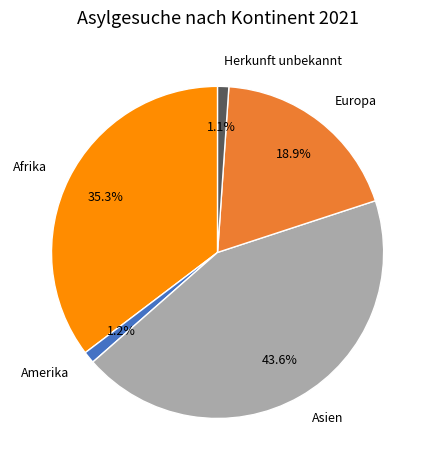

Which category has the biggest portion of the pie?

Asien